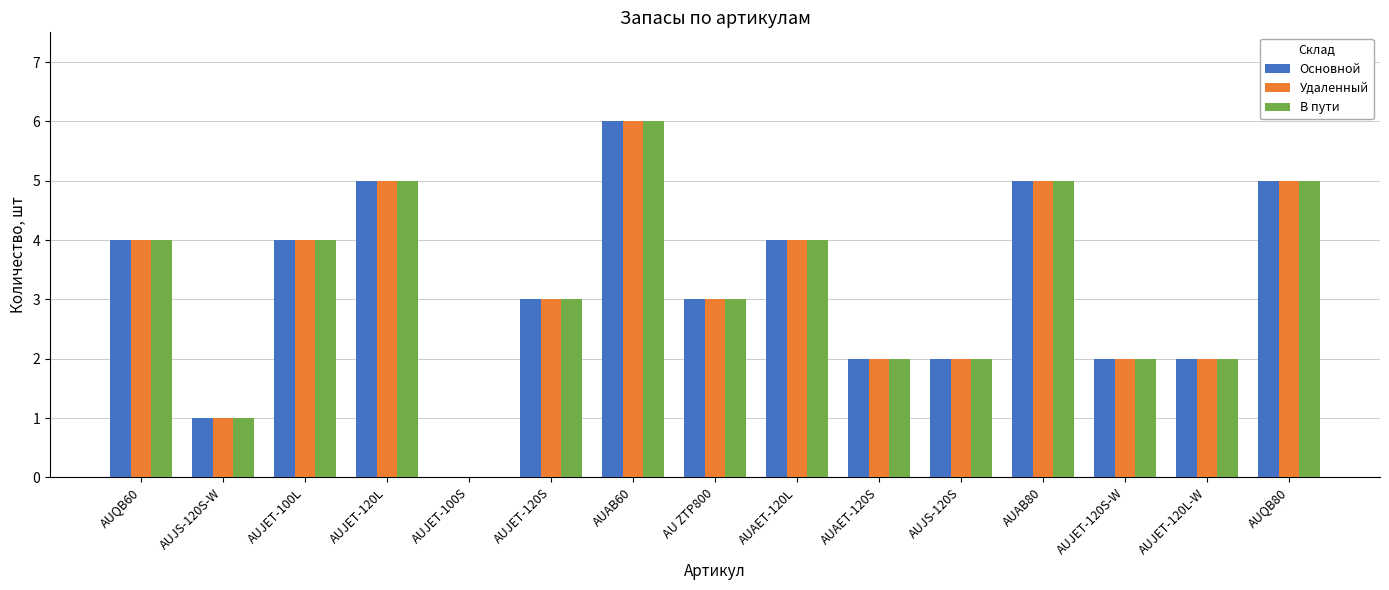

At which category is the sum across all series the highest?

AUAB60